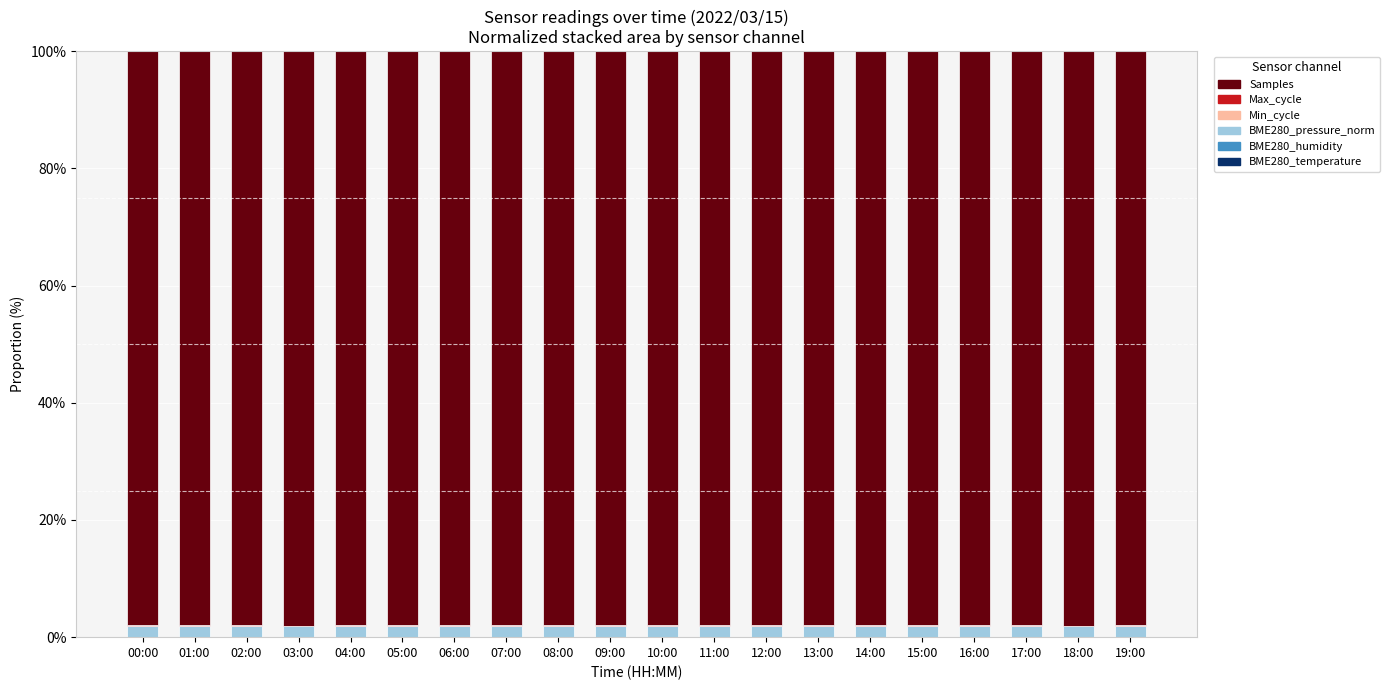

Are the bars horizontal?

No